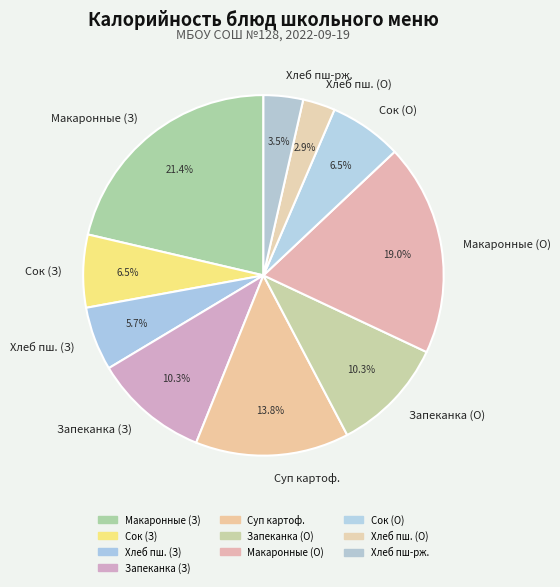

Which slice is the largest?

Макаронные (З)